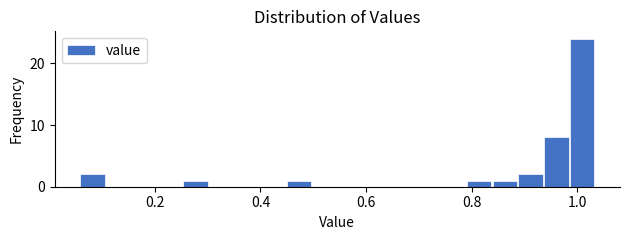

Around what value on the x-axis is the tallest bar? Give the approximate position of its centre, as read against the axis.

1.00